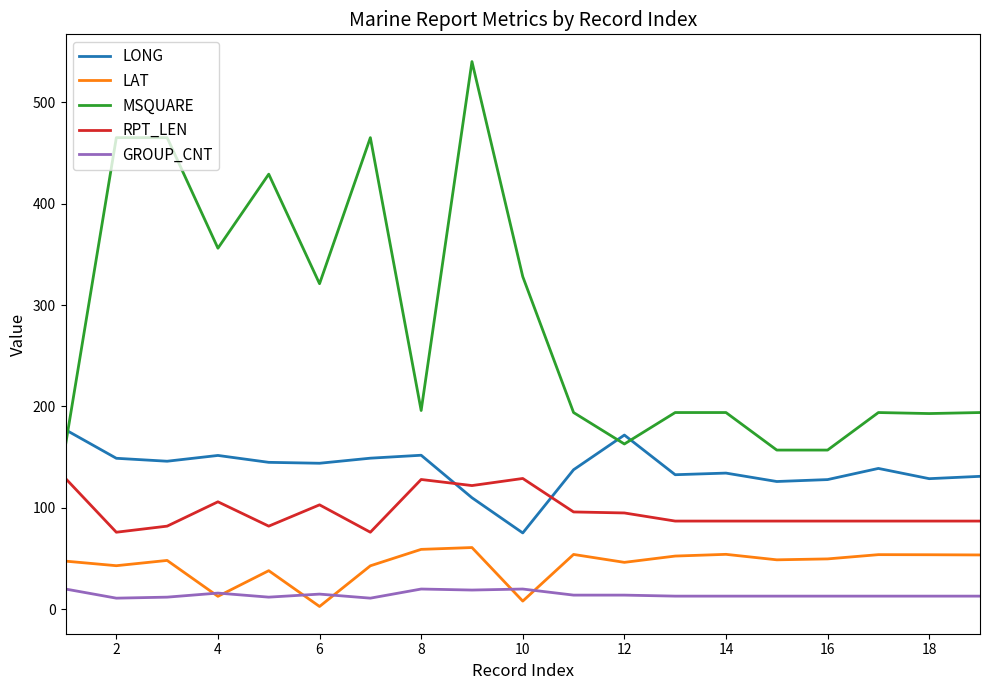

List the series in order of their peak value, highest first.

MSQUARE, LONG, RPT_LEN, LAT, GROUP_CNT